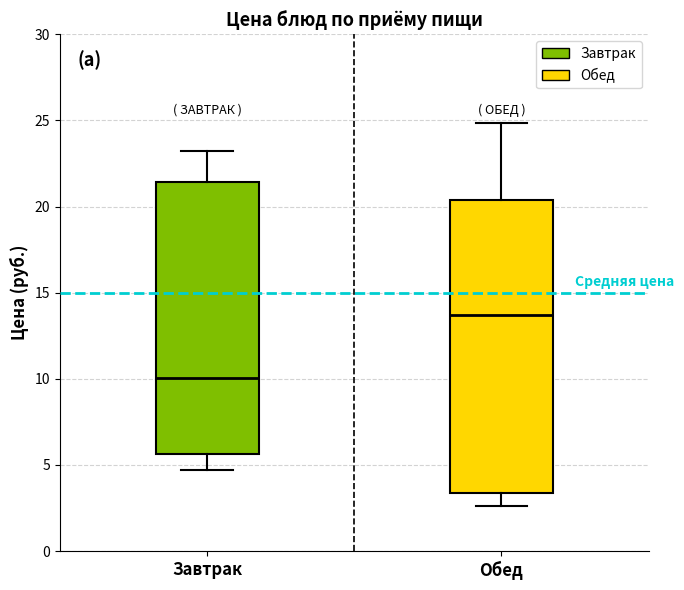

Where does the median line of the box for Обед sit on the y-axis? The values are not printed on the chart, so give them approximately, as read against the axis.

13.5